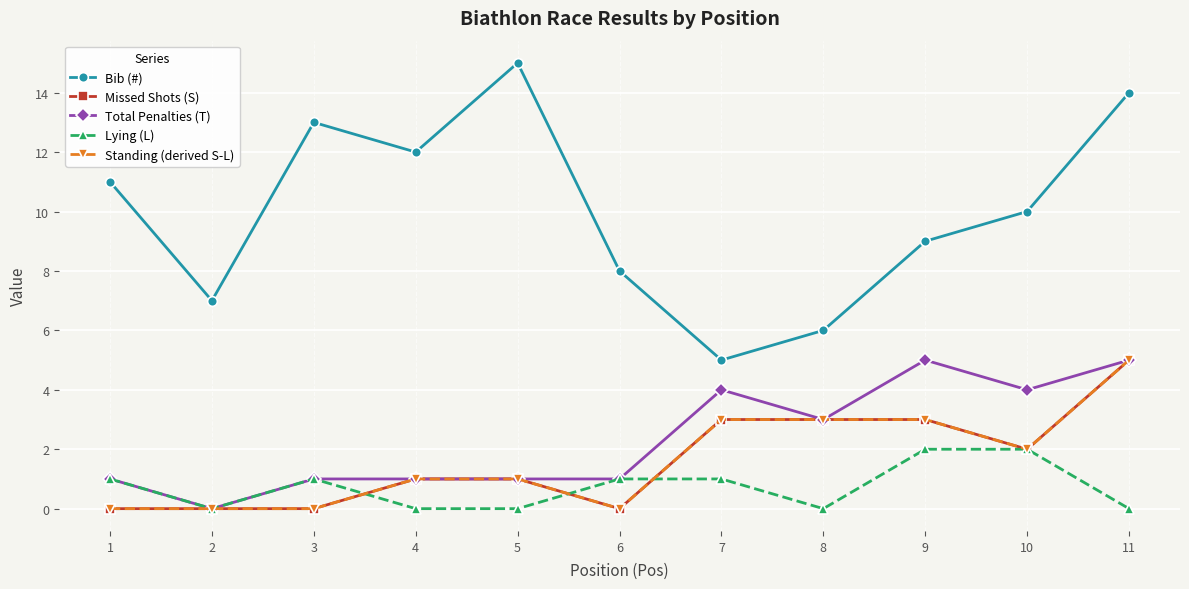

True or false: Bib (#) and Standing (derived S-L) cross at least once.

False